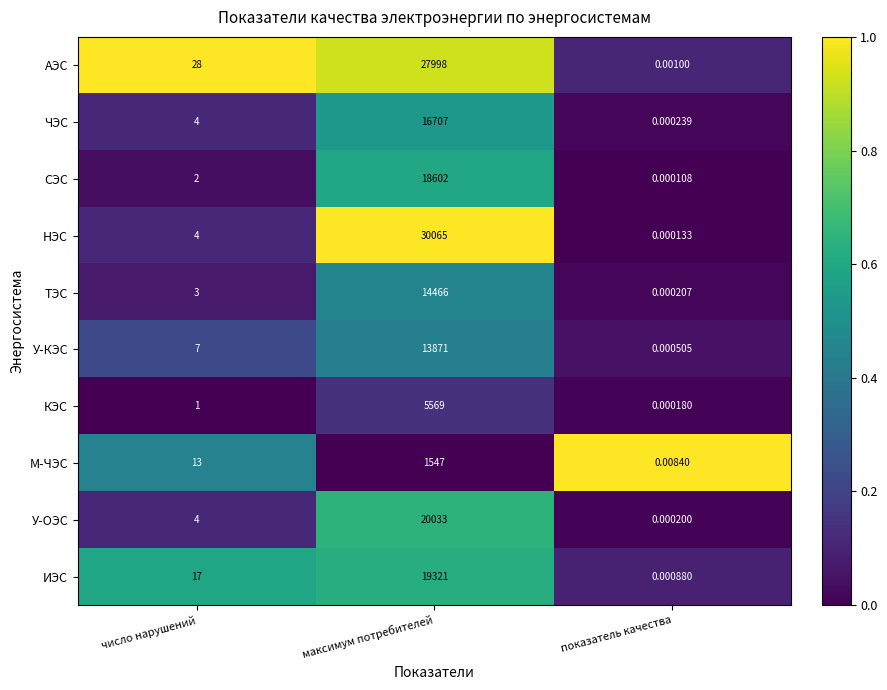

Where is У-ОЭС nearest to the value 10016?

число нарушений